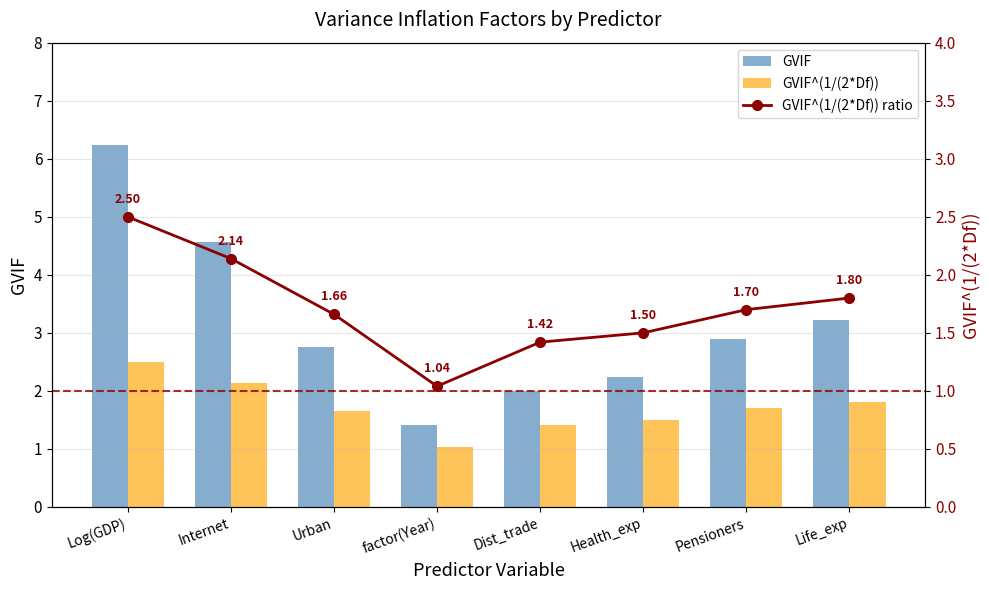

The value of GVIF at Life_exp is 3.2. True or false?

True